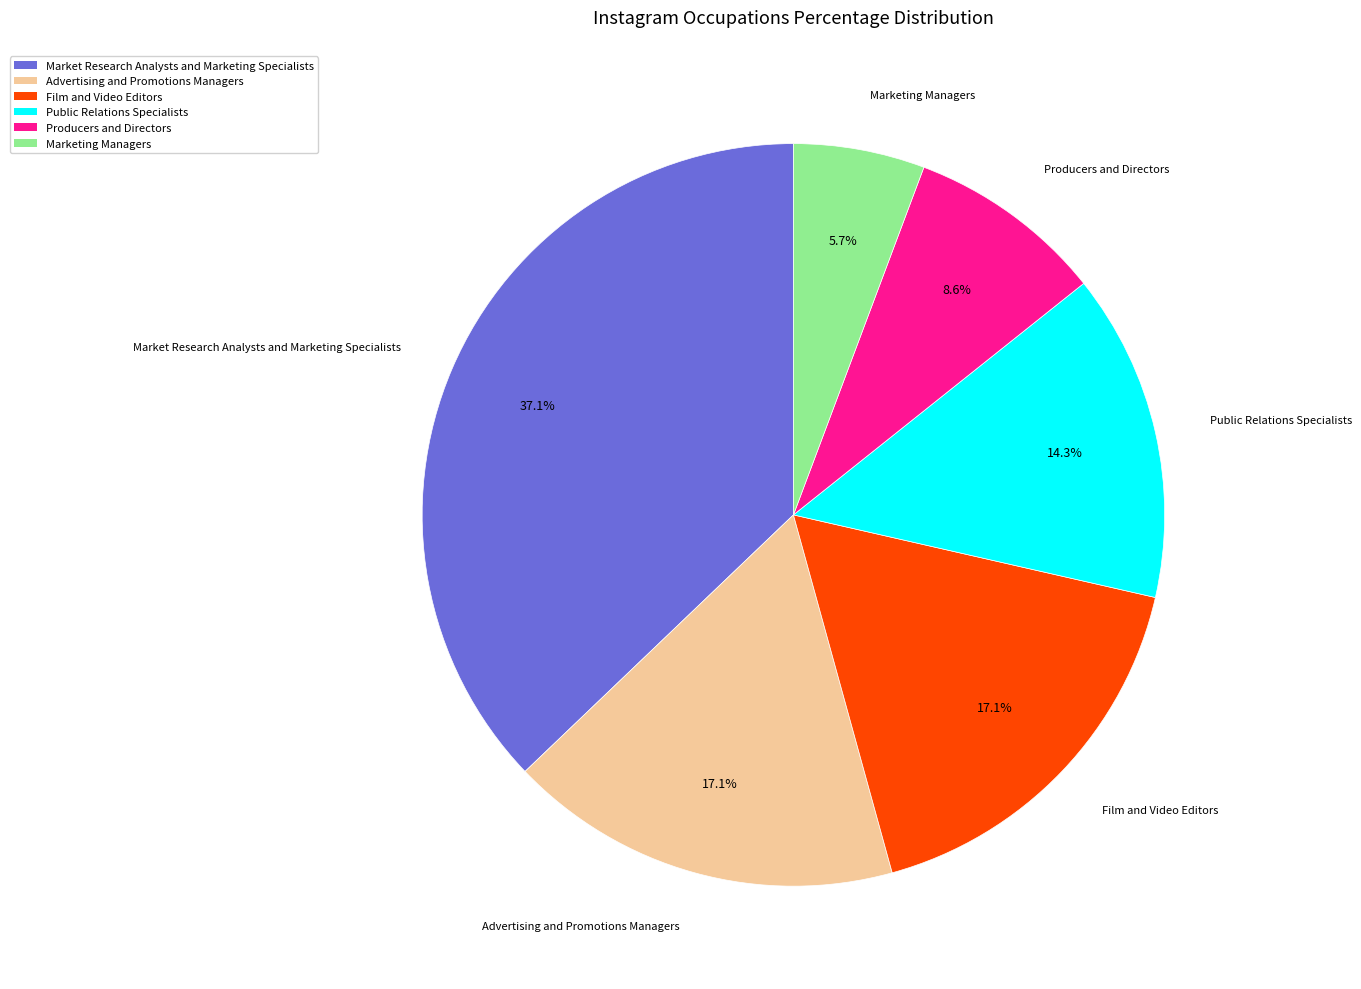

Is there a majority slice in this chart?

No